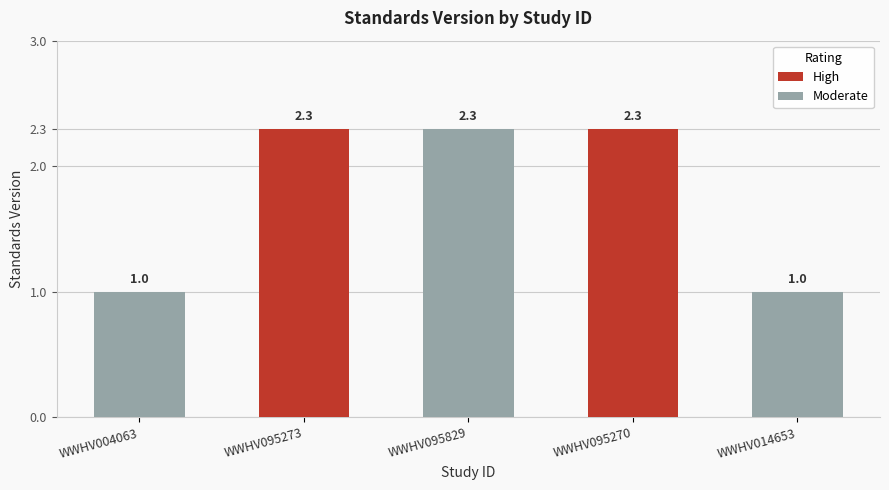

Does the chart contain any negative values?

No